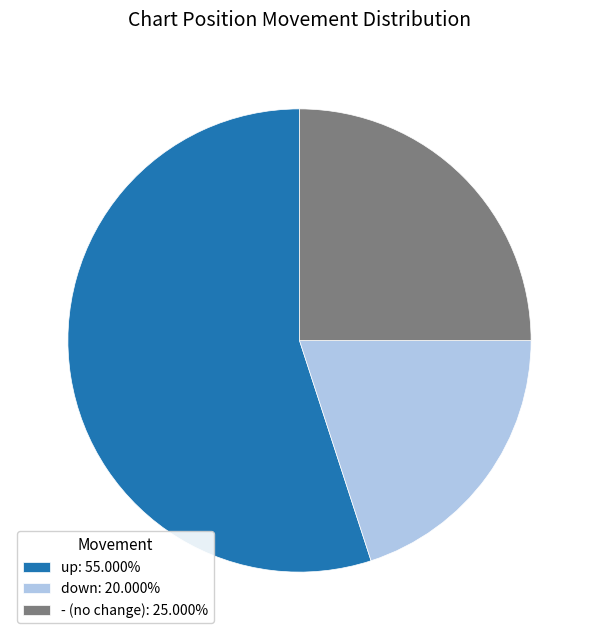

Rank the categories by value from lowest to highest.

down, -, up